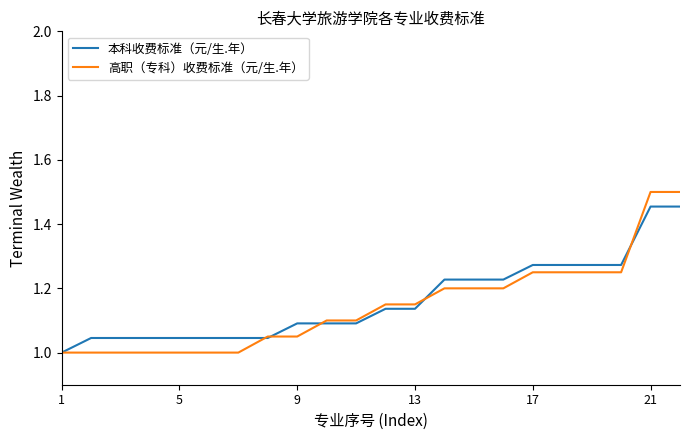

Which series has the largest range (max minus min)?

高职（专科）收费标准（元/生.年）